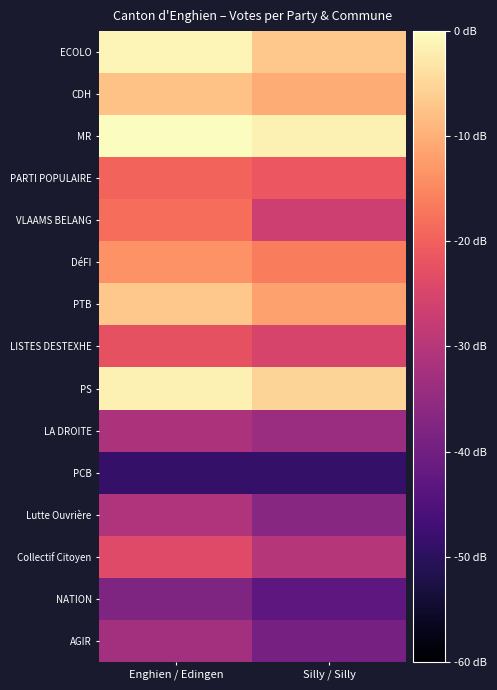

Reading left to right, what are all the values shown in this chart?

ECOLO: Enghien / Edingen=-1.1	Silly / Silly=-7.0
CDH: Enghien / Edingen=-7.5	Silly / Silly=-10.3
MR: Enghien / Edingen=0.0	Silly / Silly=-1.6
PARTI POPULAIRE: Enghien / Edingen=-19.6	Silly / Silly=-21.4
VLAAMS BELANG: Enghien / Edingen=-18.1	Silly / Silly=-26.6
DéFI: Enghien / Edingen=-13.8	Silly / Silly=-16.3
PTB: Enghien / Edingen=-6.8	Silly / Silly=-11.7
LISTES DESTEXHE: Enghien / Edingen=-22.5	Silly / Silly=-25.3
PS: Enghien / Edingen=-1.5	Silly / Silly=-5.2
LA DROITE: Enghien / Edingen=-31.2	Silly / Silly=-33.9
PCB: Enghien / Edingen=-48.8	Silly / Silly=-48.8
Lutte Ouvrière: Enghien / Edingen=-30.9	Silly / Silly=-36.7
Collectif Citoyen: Enghien / Edingen=-23.9	Silly / Silly=-30.1
NATION: Enghien / Edingen=-38.1	Silly / Silly=-42.8
AGIR: Enghien / Edingen=-32.6	Silly / Silly=-39.2